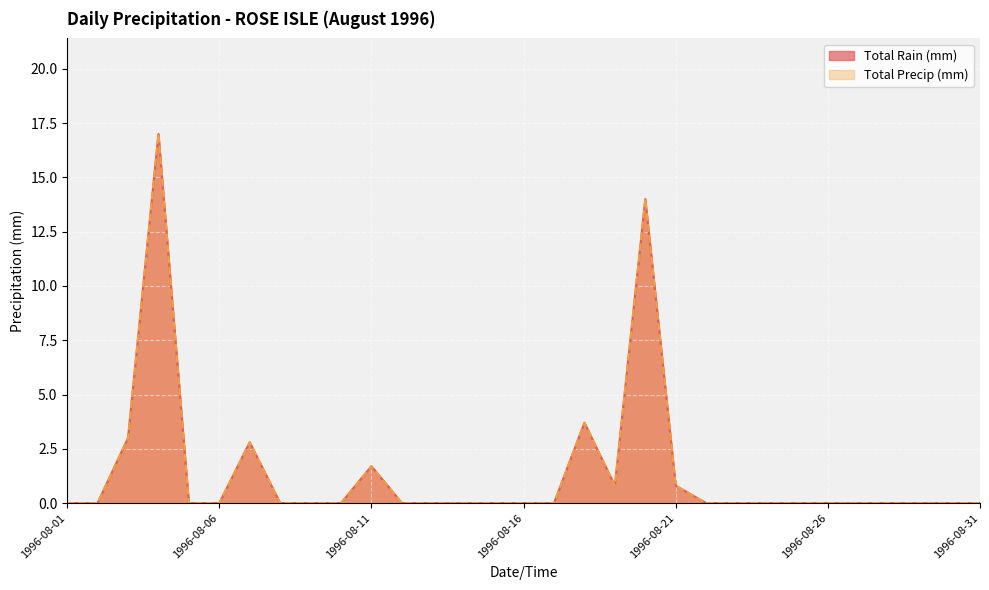

True or false: Total Rain (mm) and Total Precip (mm) intersect in this chart.

False